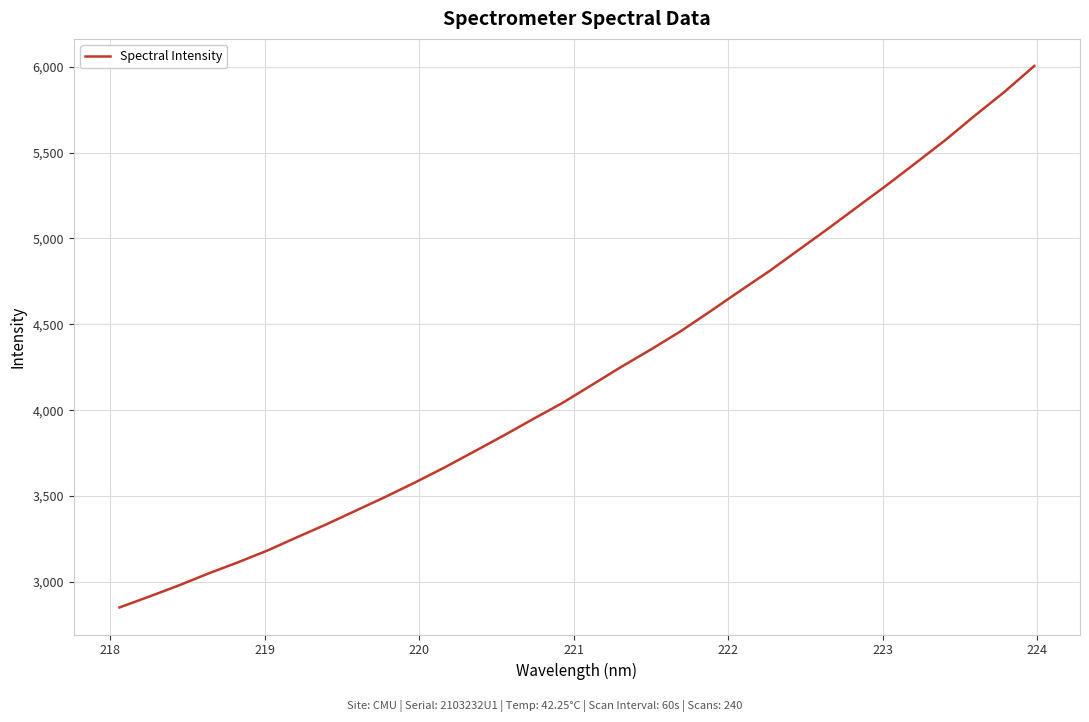

What is the smallest value displayed?

2851.0